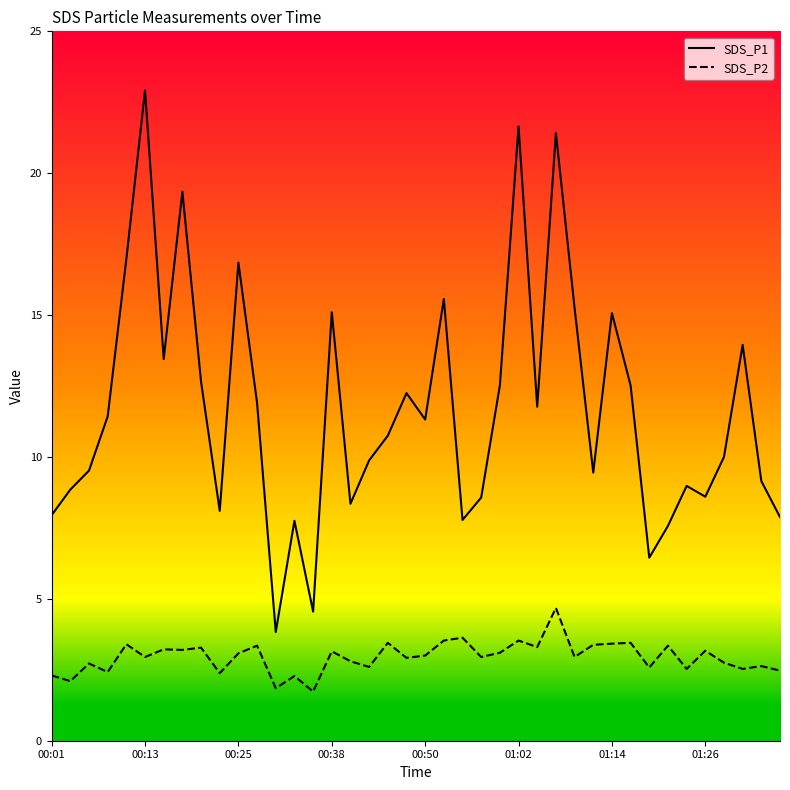

Rank the series by their average value, from lowest to highest.

SDS_P2, SDS_P1